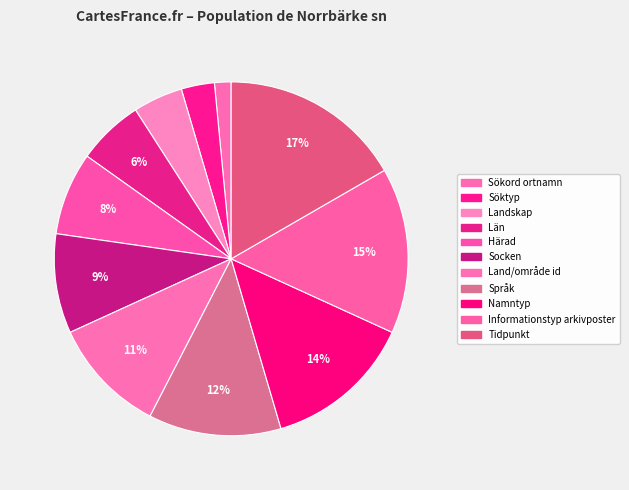

What is the largest slice in the pie chart?

Tidpunkt